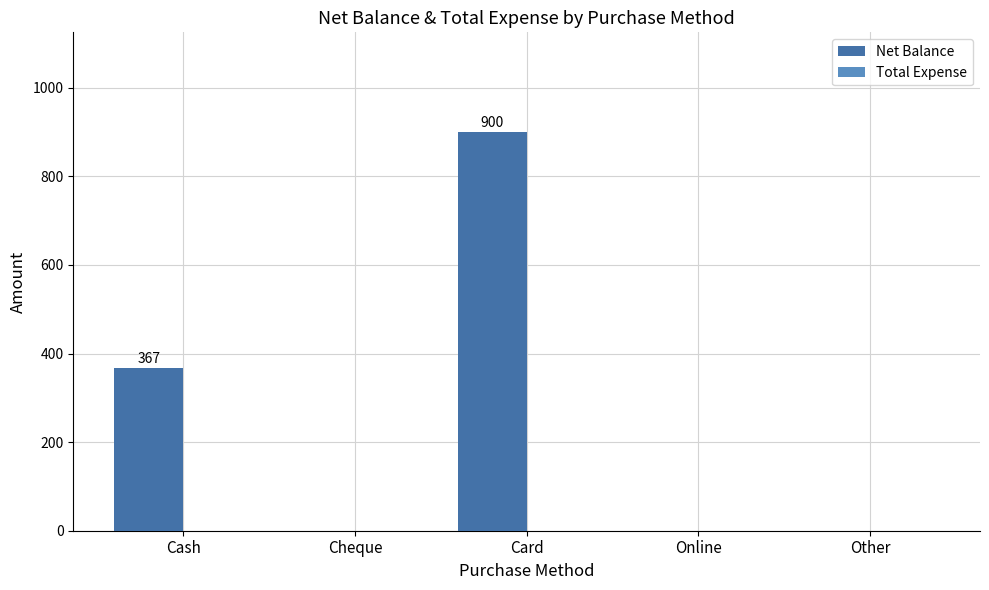

Which has a higher value, Card or Online?

Card